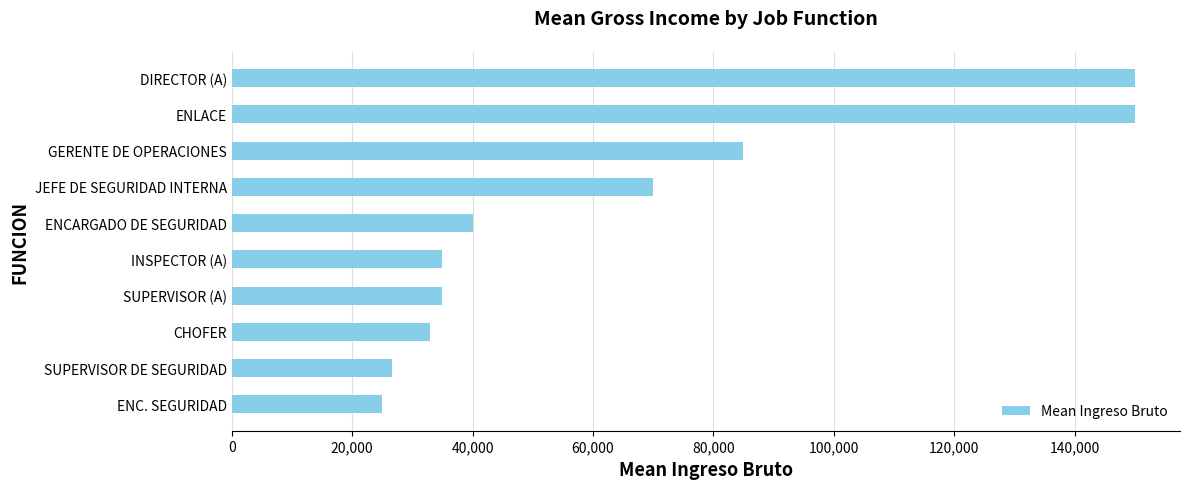

What is the average value?

64966.7